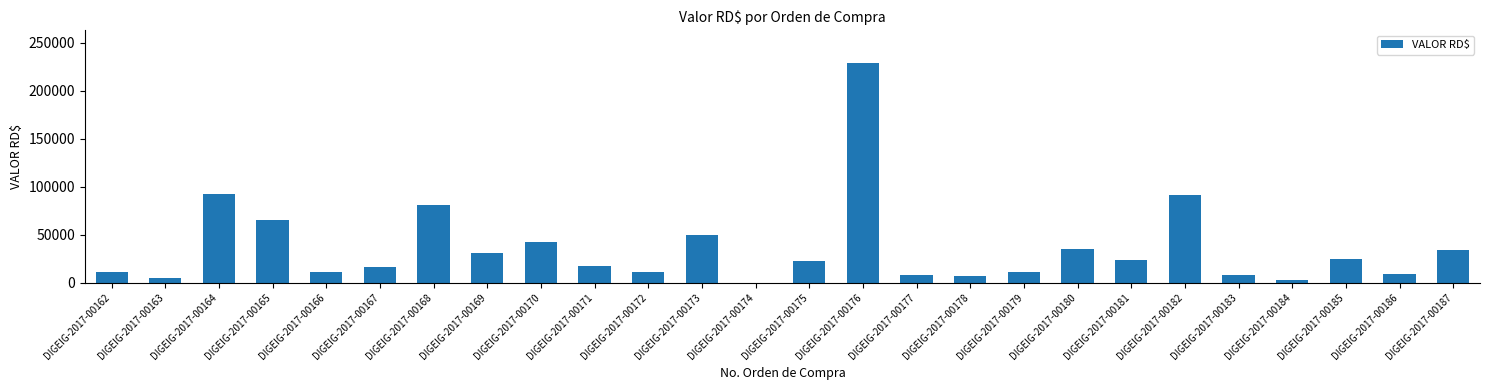

What is the maximum value shown in the chart?

228684.0